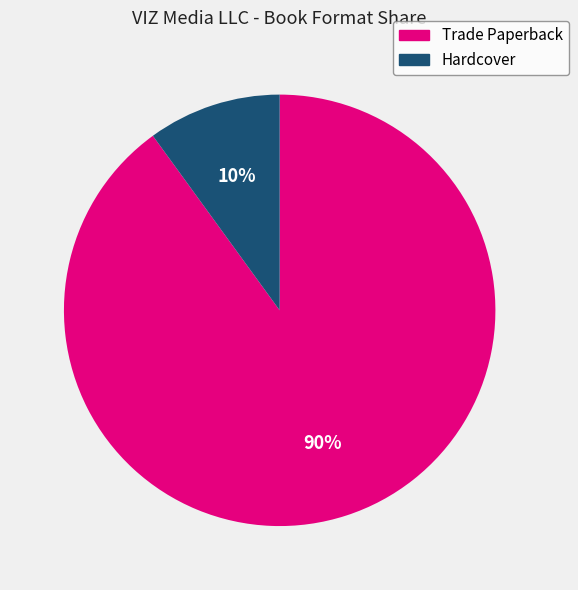

True or false: Trade Paperback accounts for 76% of the total.

False